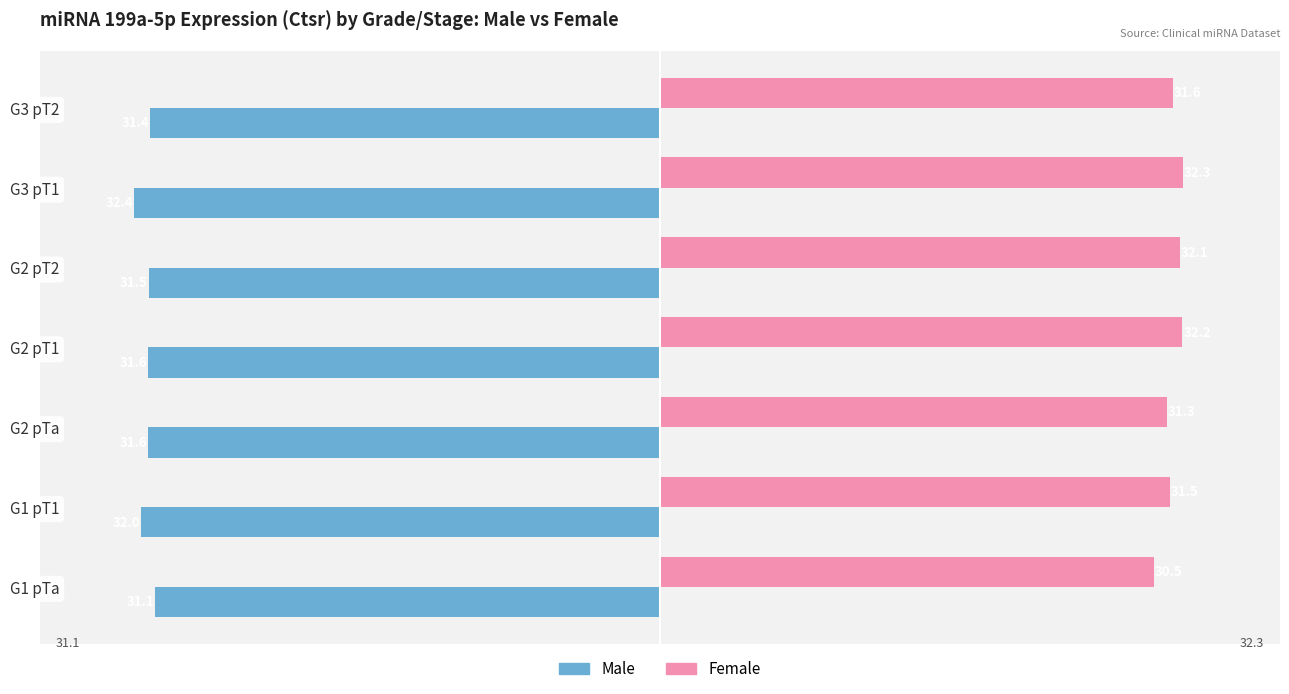

What is the average value of the Male series?

-31.7